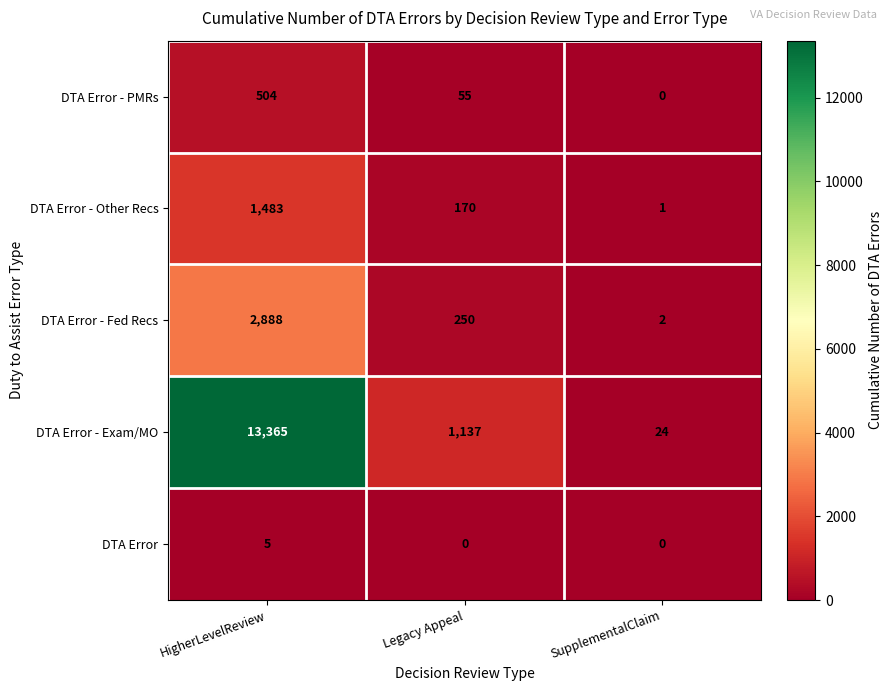

How many values in the DTA Error - Exam/MO series are below 1137?

1